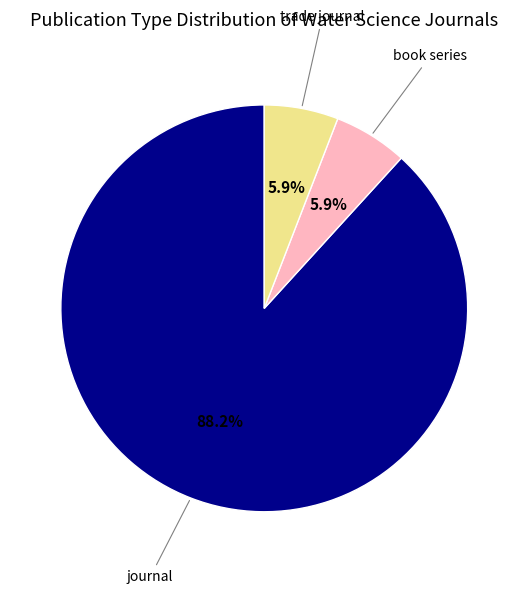

Does any single category account for the majority?

Yes